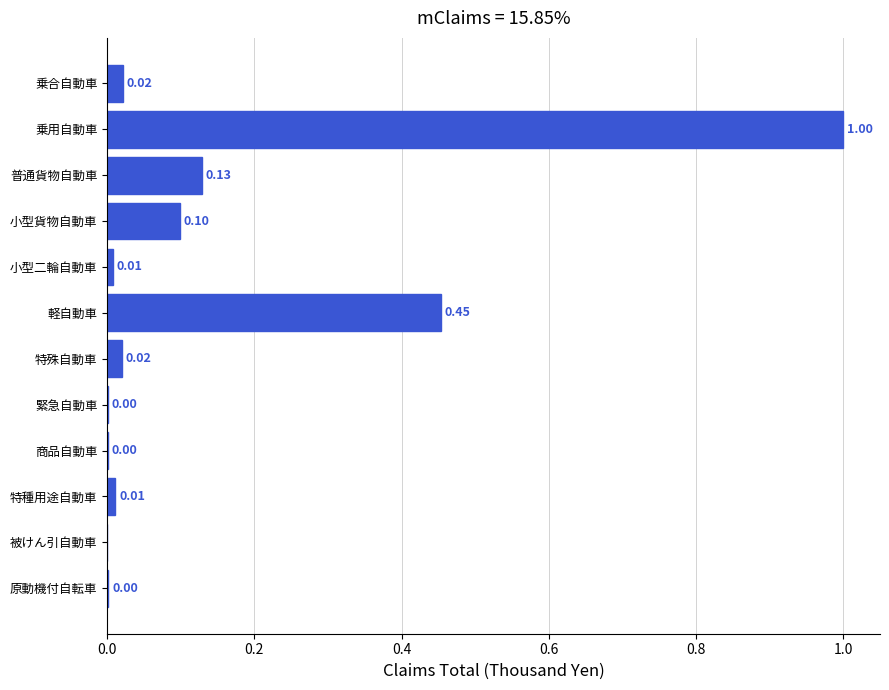

Which has a higher value, 乗合自動車 or 緊急自動車?

乗合自動車